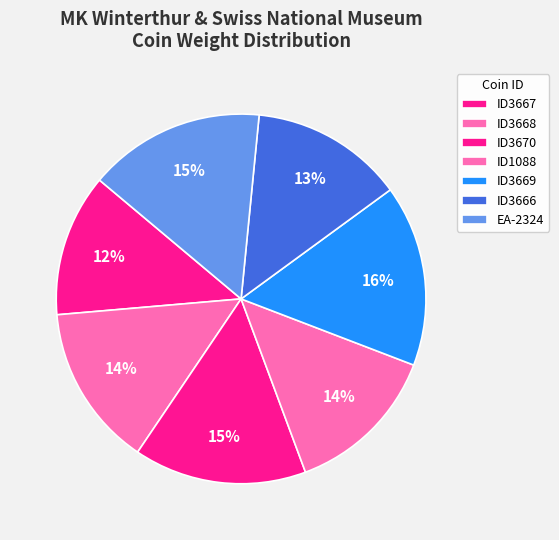

True or false: EA-2324 accounts for 15% of the total.

True